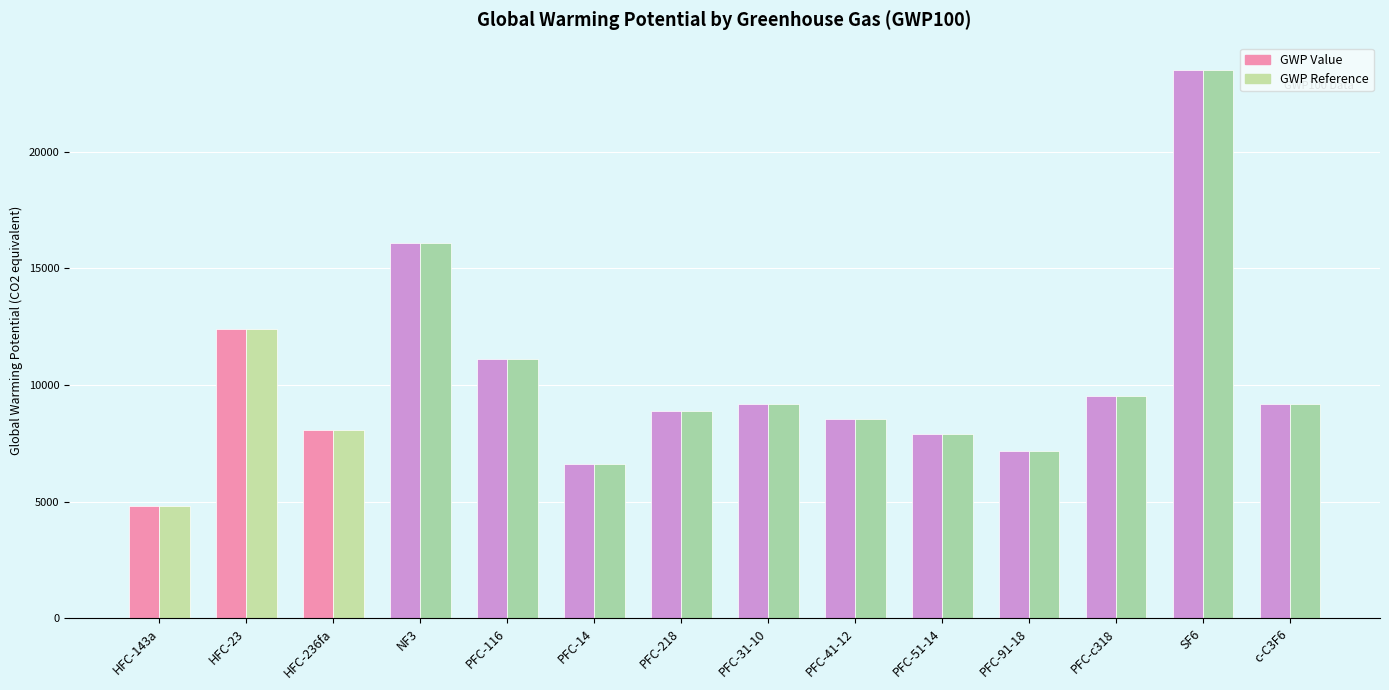

What is the label of the 13th bar from the left?

SF6